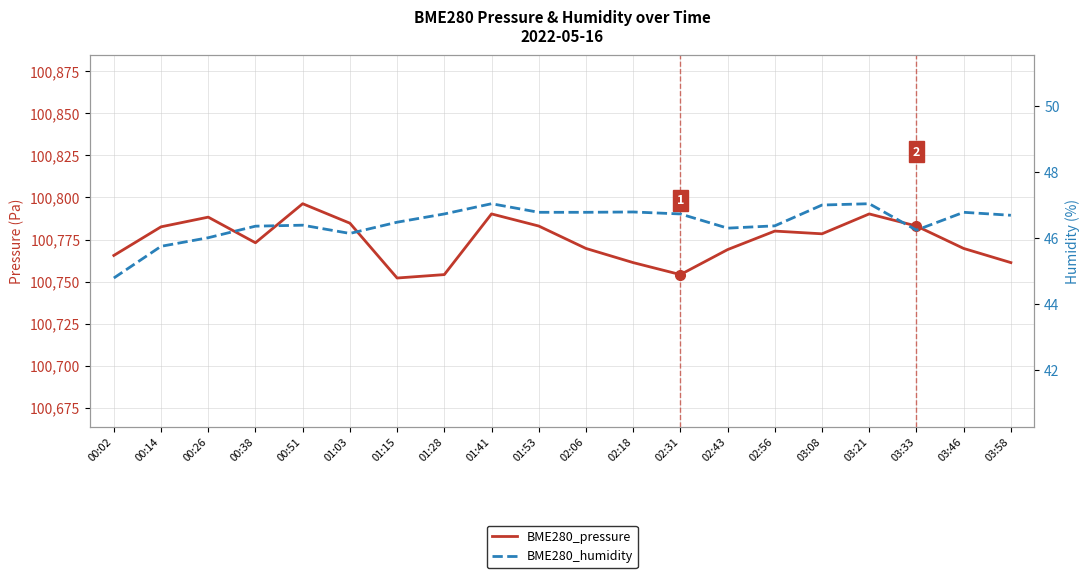

What is the label of the 5th point from the left?

00:51